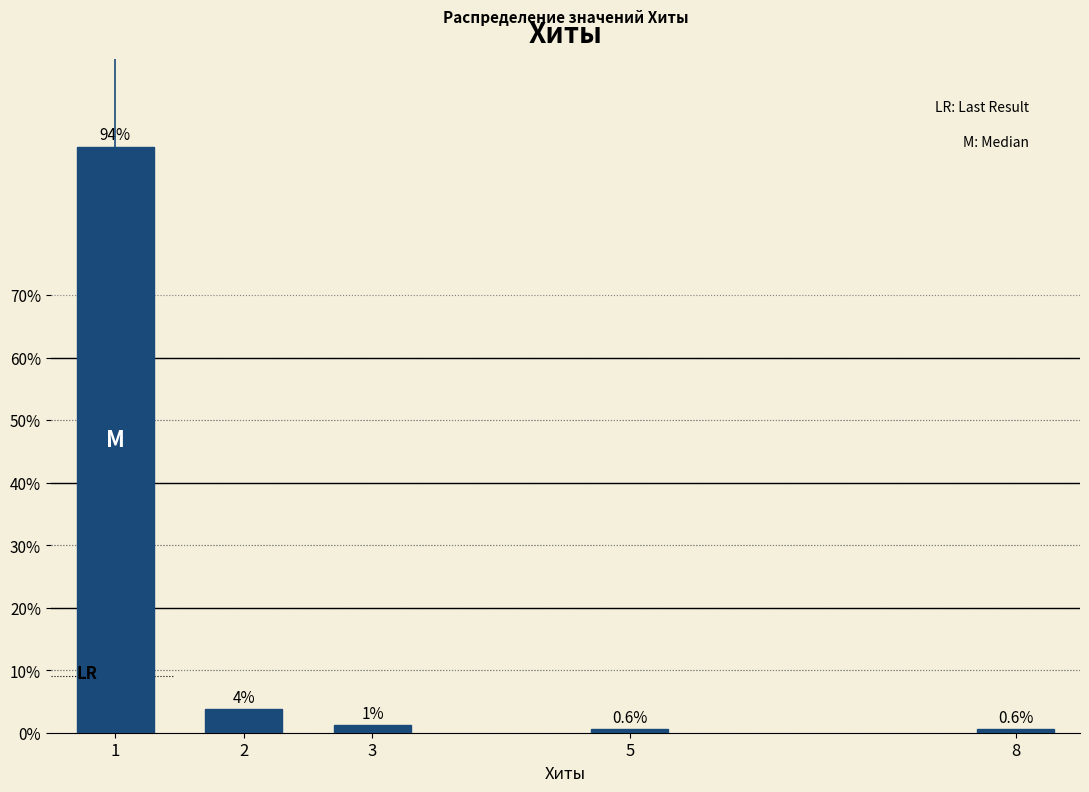

What is the greatest value displayed?

93.7